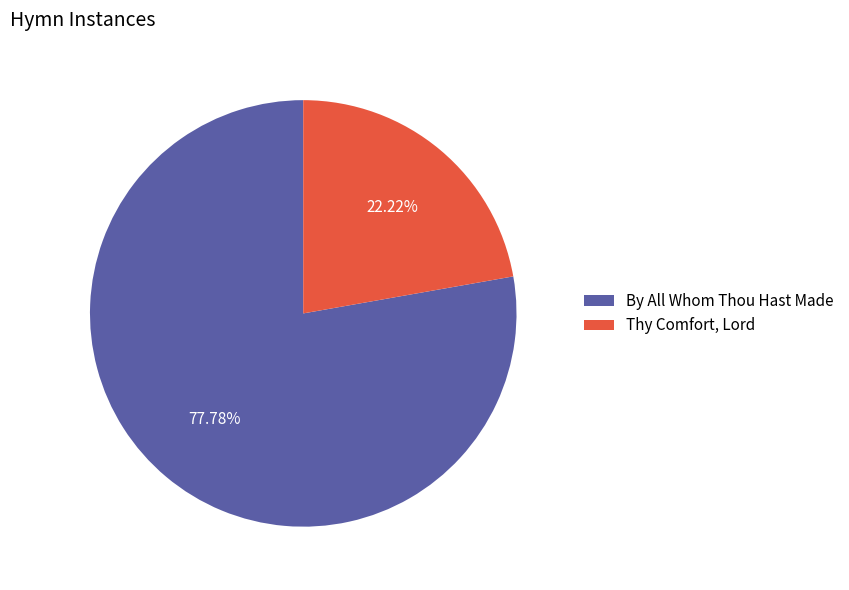

To the nearest percent, what percentage of the pie is Thy Comfort, Lord?

22%